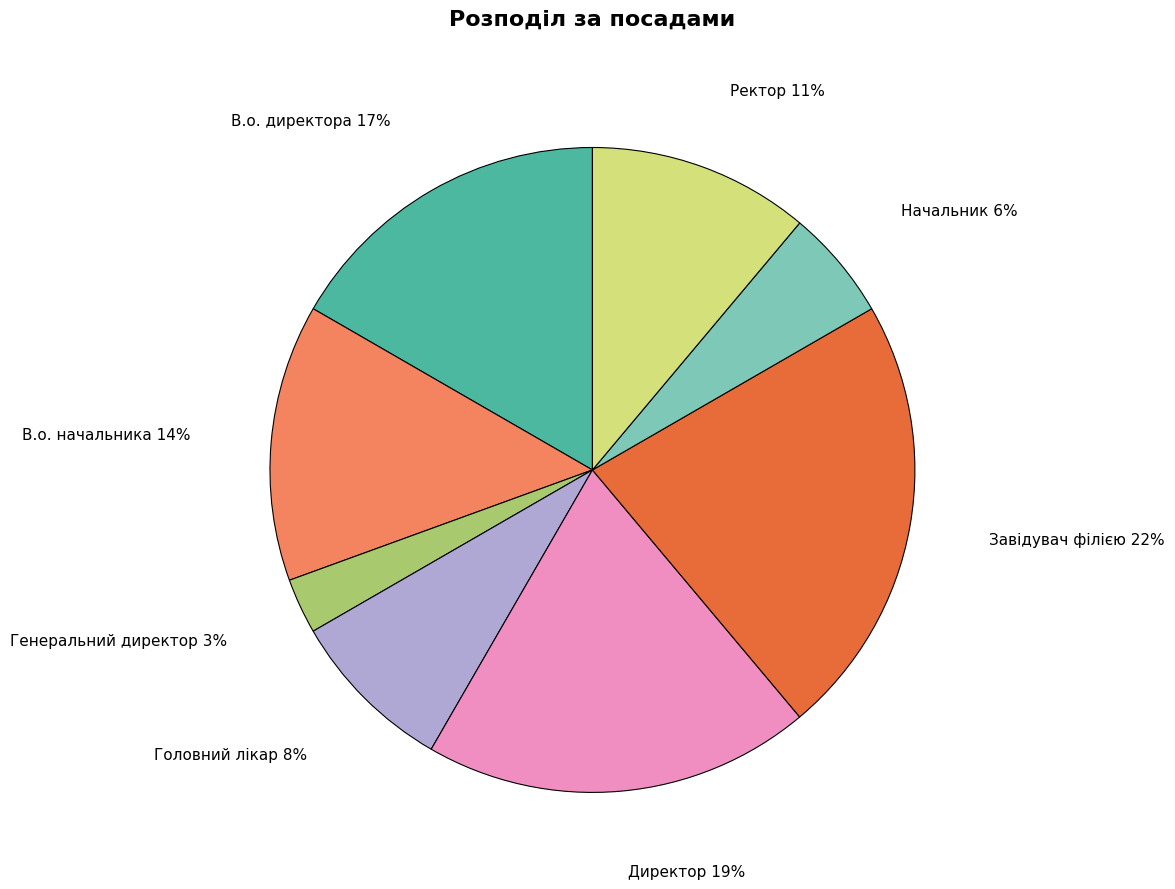

Which has a higher value, Головний лікар or Начальник?

Головний лікар